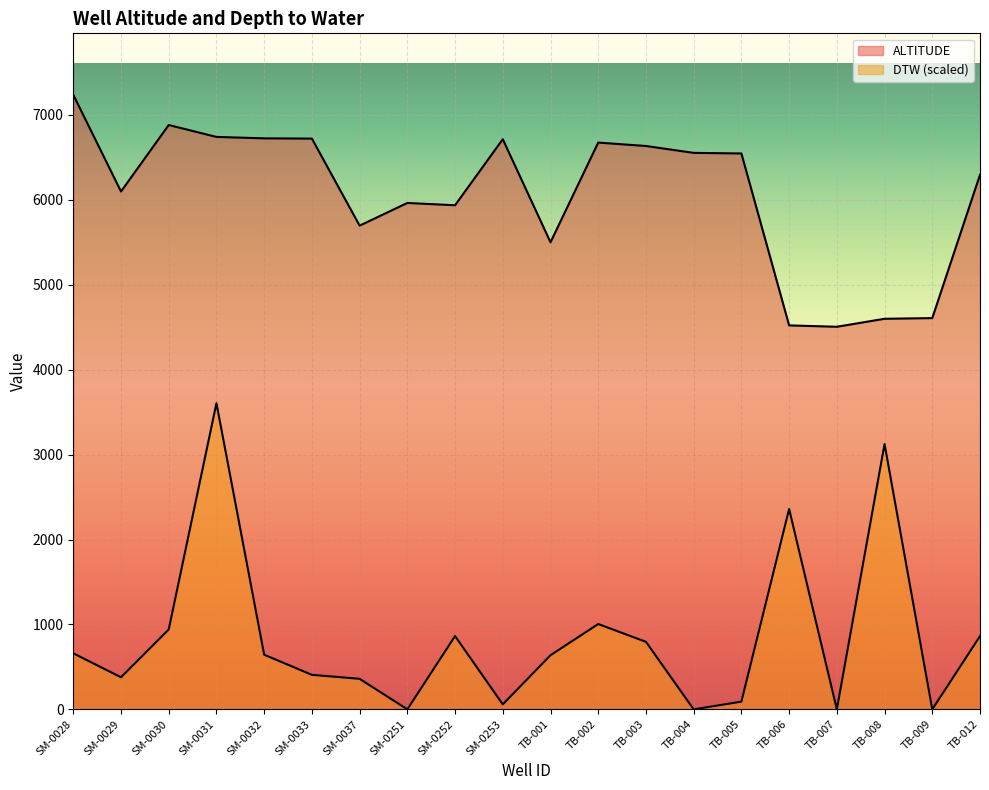

What is the label of the 6th point from the right?

TB-005